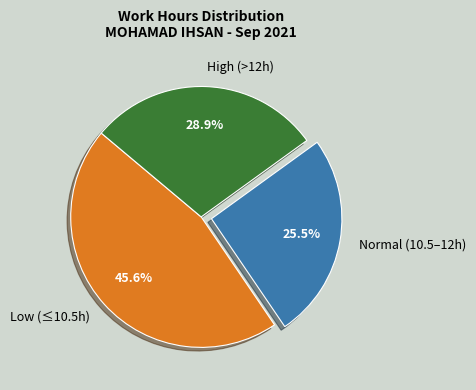

Between High (>12h) and Normal (10.5–12h), which is larger?

High (>12h)